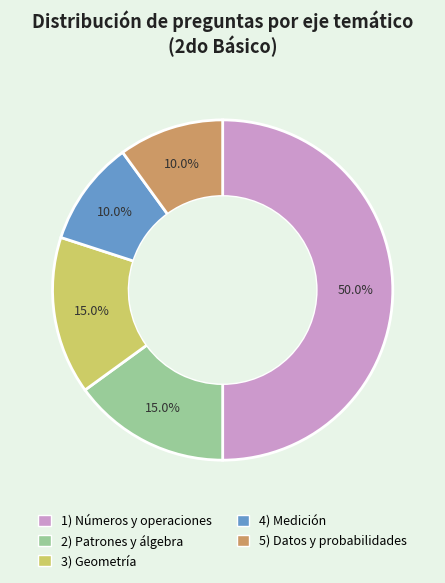

Is it true that 1) Números y operaciones is 50% of the pie?

True